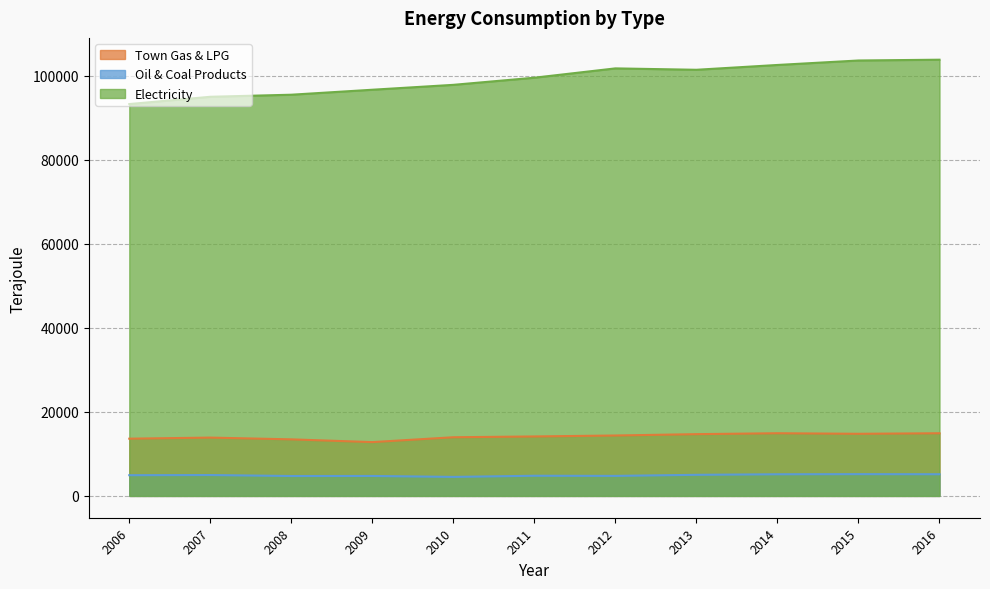

Between 2009 and 2014, which series saw the biggest shift?

Electricity (Unit : Terajoule)